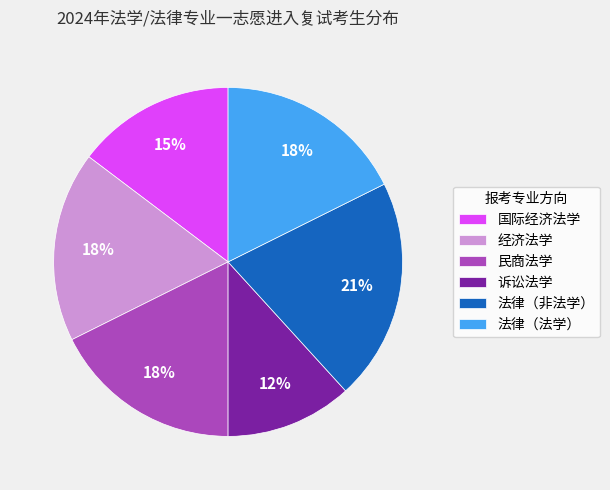

Is there any slice that represents more than half of the pie?

No